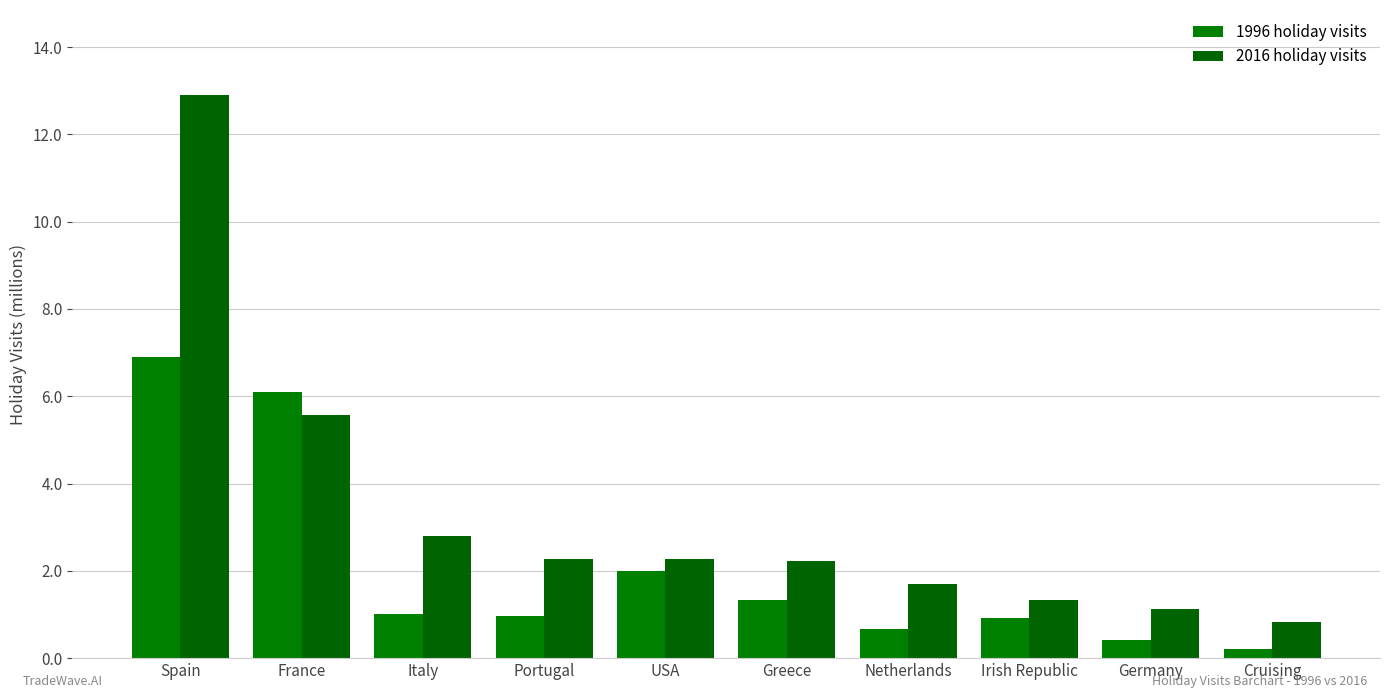

Rank the series at Irish Republic from lowest to highest value.

1996 holiday visits, 2016 holiday visits